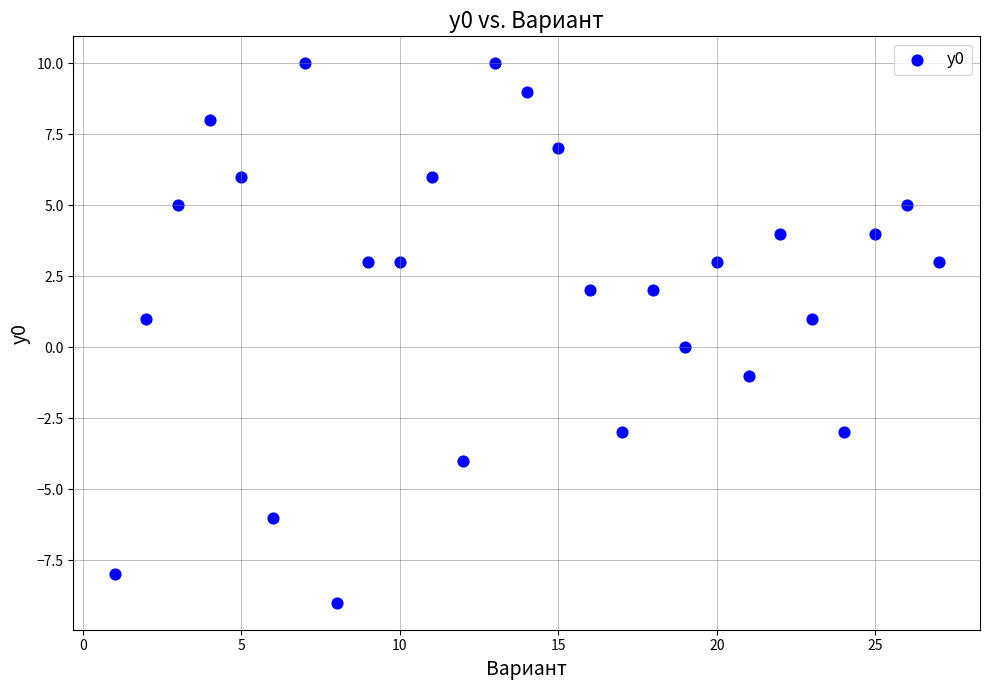

What is the range of Y values (max minus min)?

19